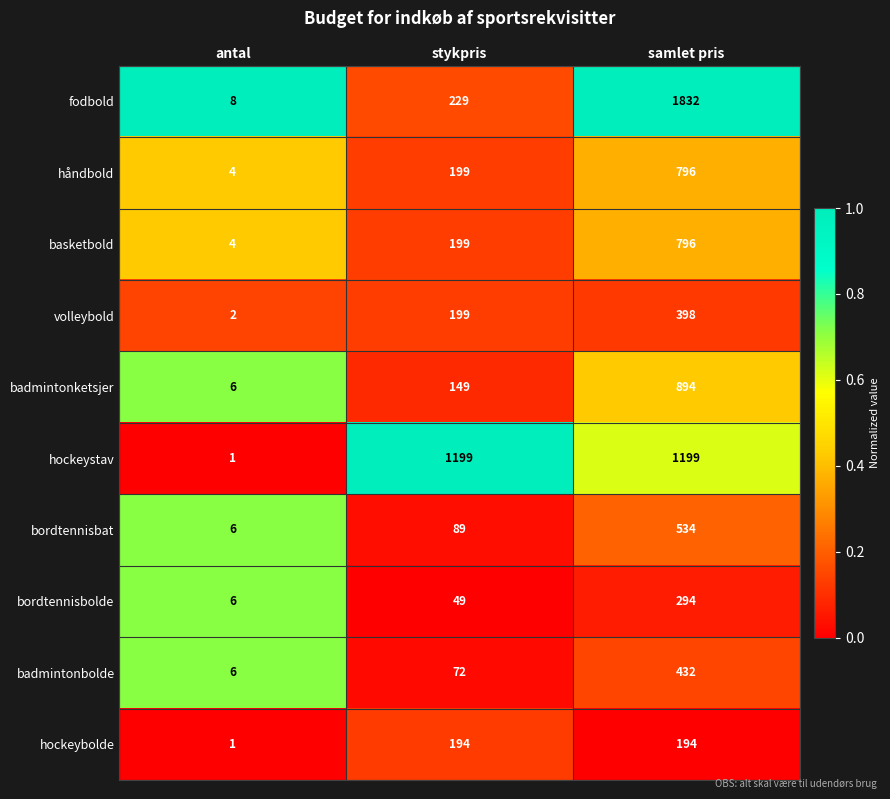

Is the value of volleybold at antal greater than the value of bordtennisbat at stykpris?

No